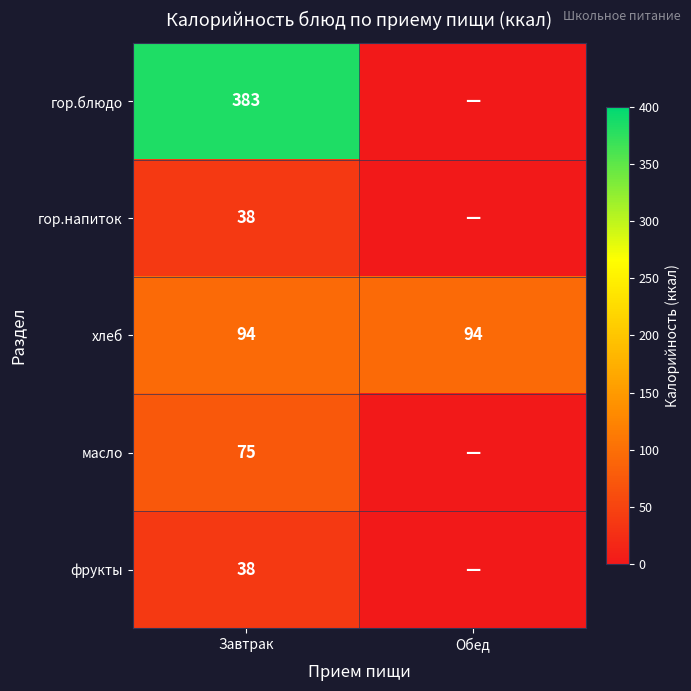

What is the difference between the highest and lowest values at Завтрак?

345